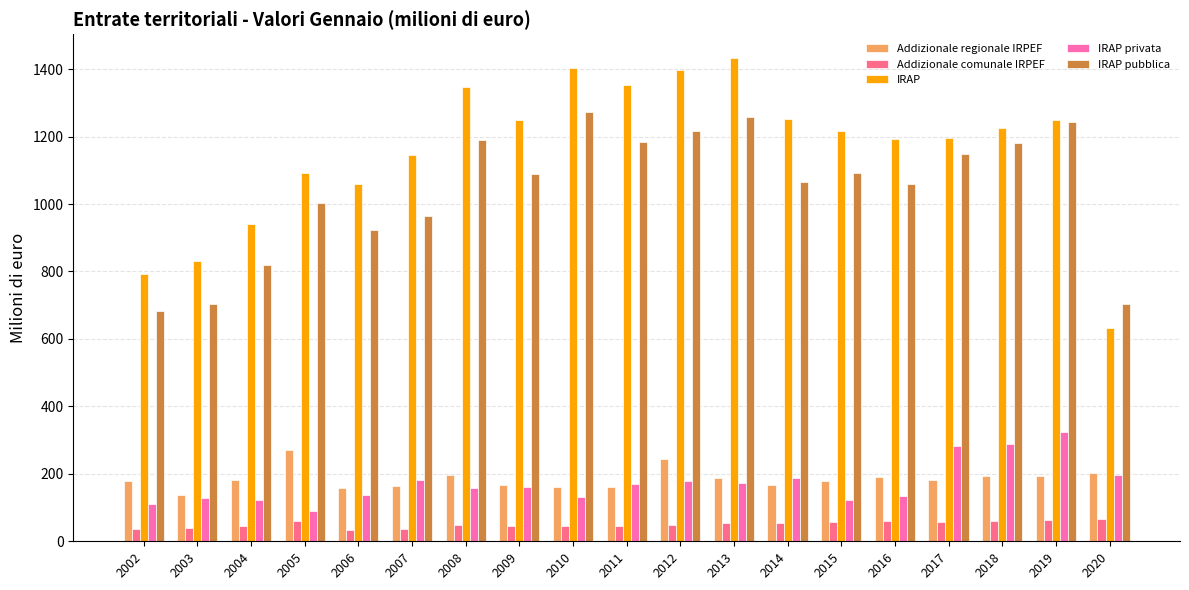

The value of Addizionale comunale IRPEF at 2018 is 60. True or false?

True